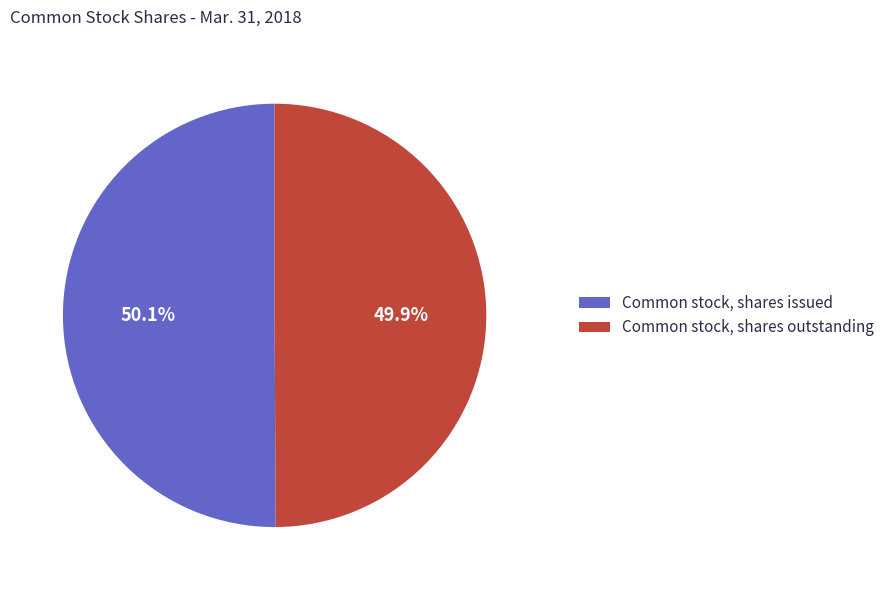

Is there any slice that represents more than half of the pie?

Yes